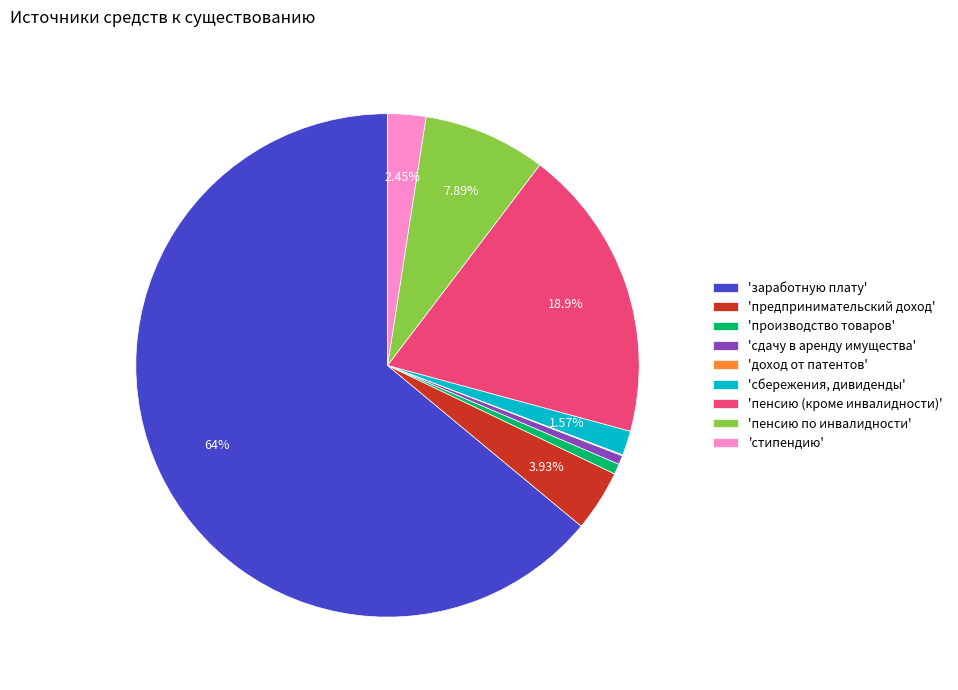

What is the majority slice?

'заработную плату'